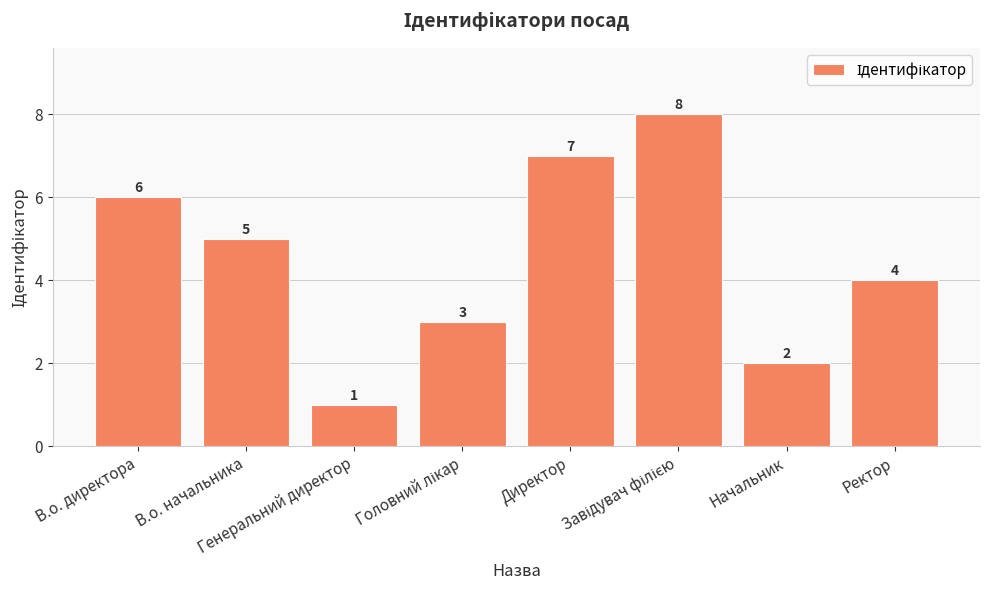

How many data points does each series have?

8